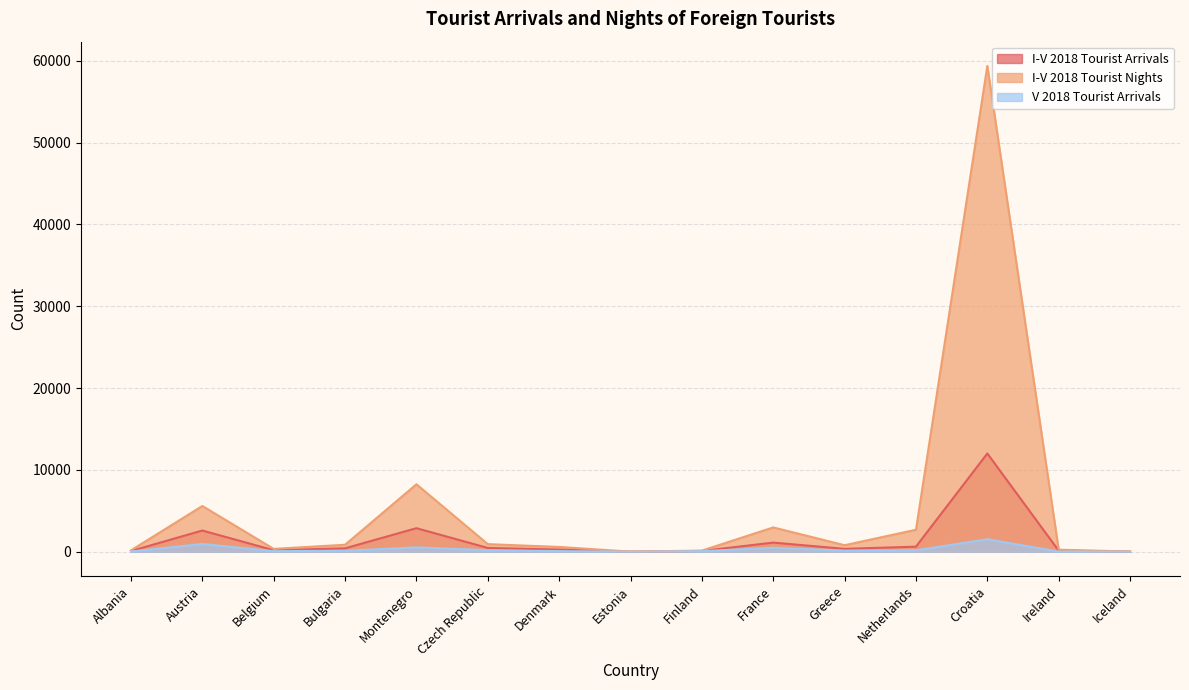

How many categories are shown in the chart?

15